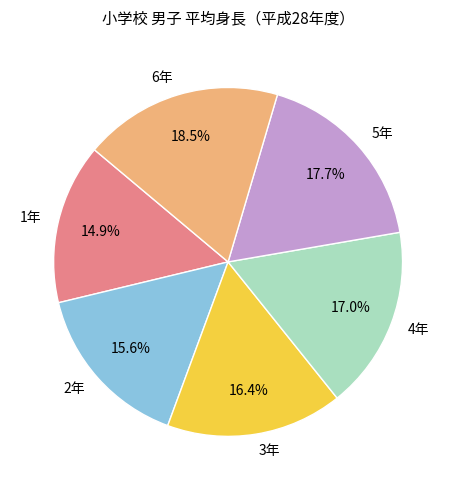

To the nearest percent, what is the average slice percentage?

17%